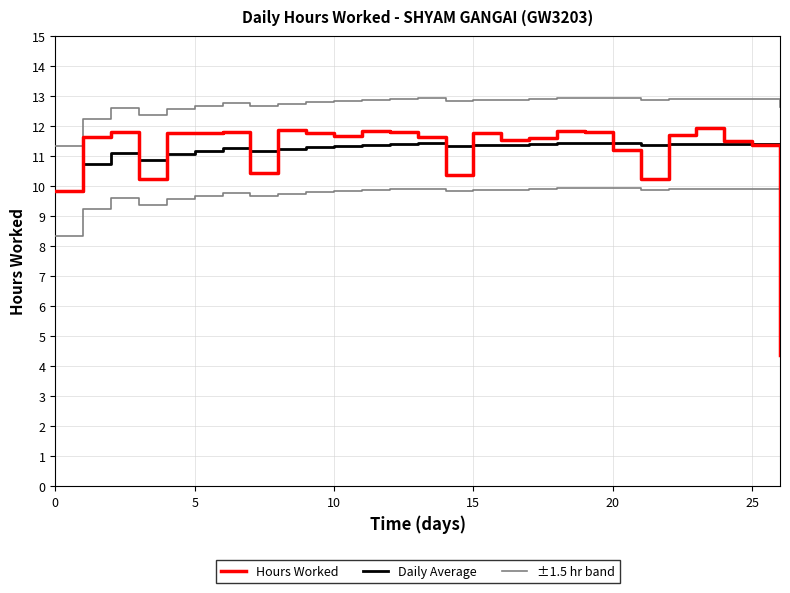

Rank the series by their maximum value, from highest to lowest.

±1.5 hr band, Hours Worked, Daily Average